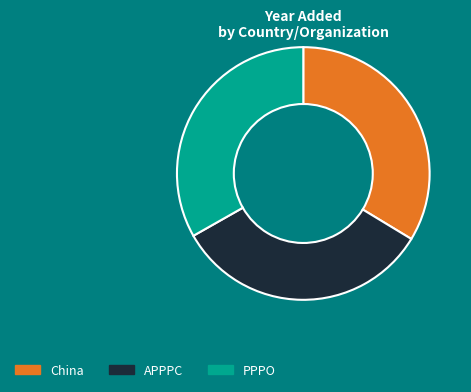

How many slices are in this pie chart?

3